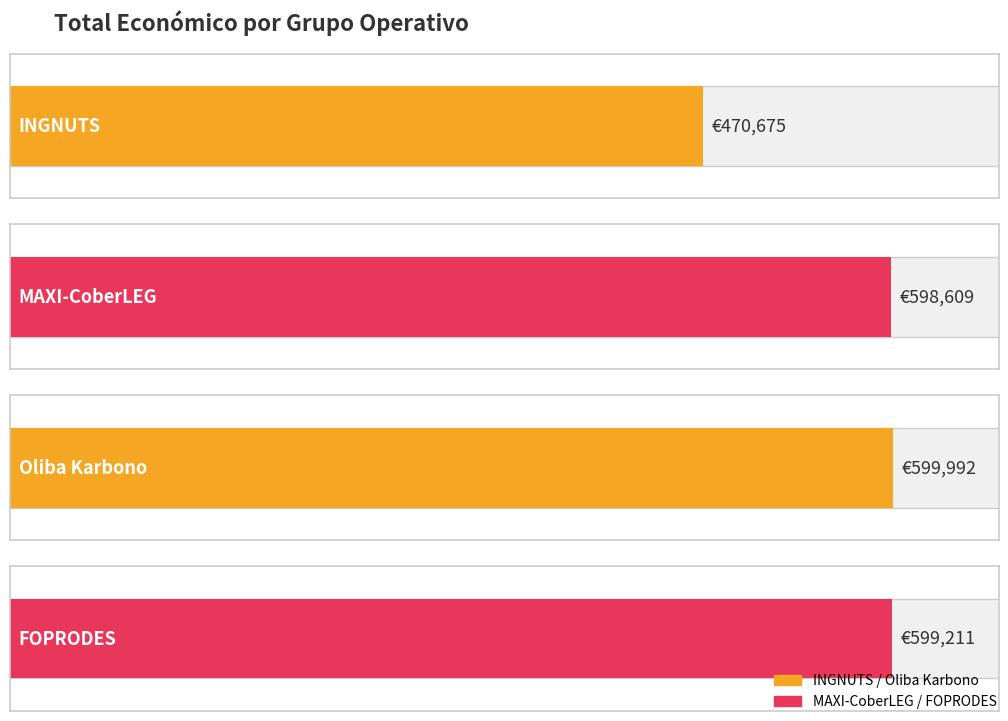

What is the label of the 4th bar from the right?

INGNUTS